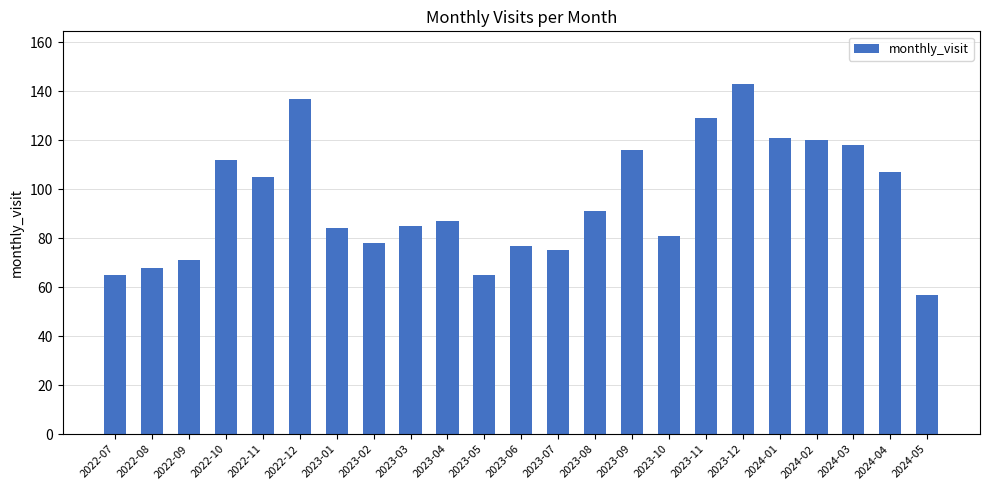

Approximately how many times larger is the value at 2024-05 compared to 2023-07?

0.8